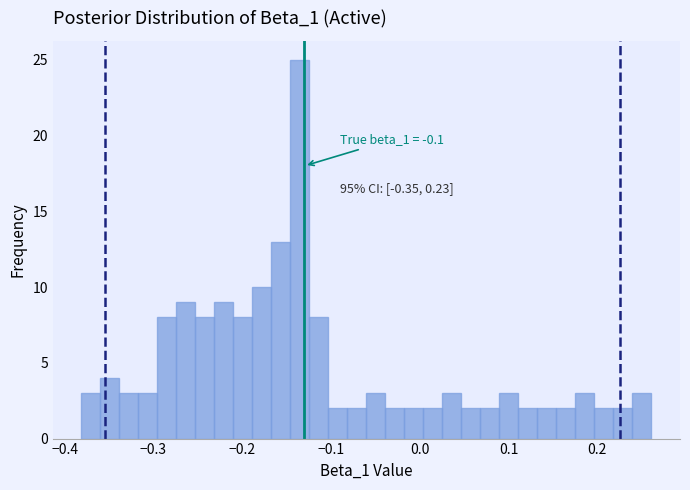

Read against the x-axis, roughly where is the centre of the tallest bar?

-0.14